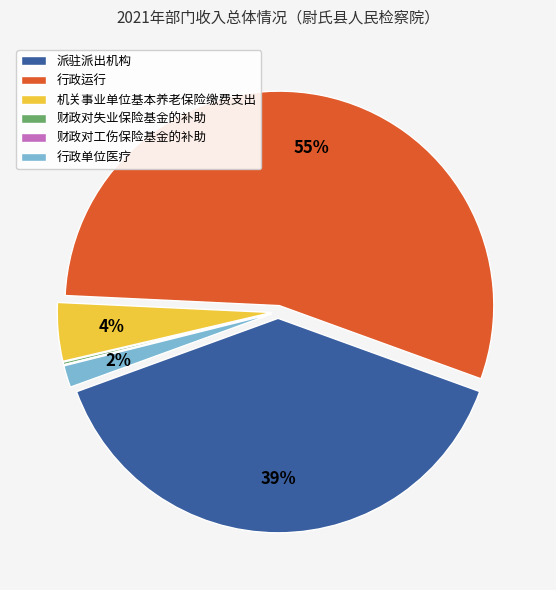

To the nearest percent, what portion does 派驻派出机构 represent?

39%